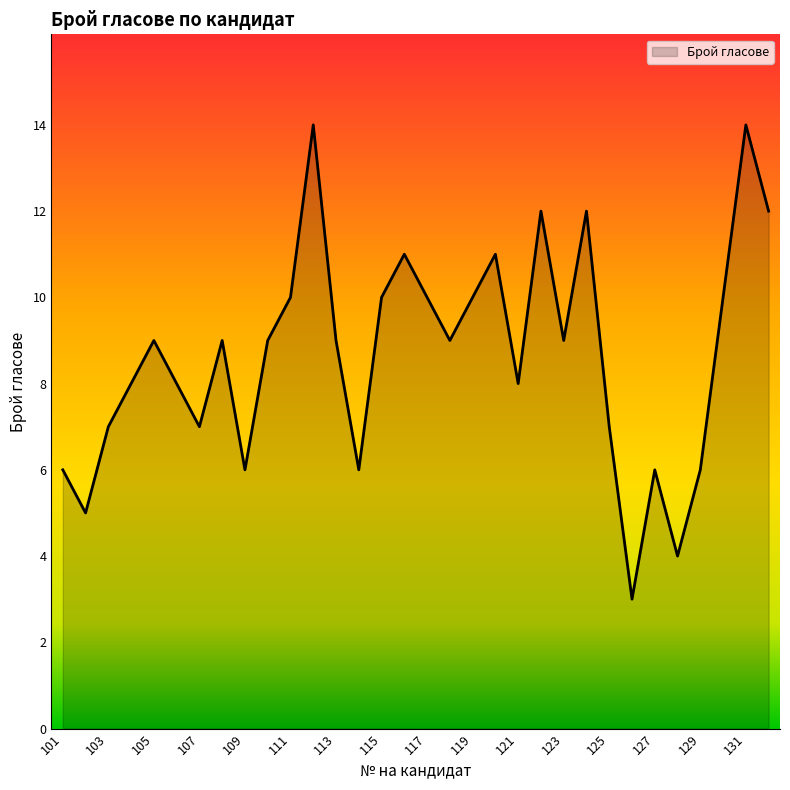

Does the chart have visible grid lines?

No